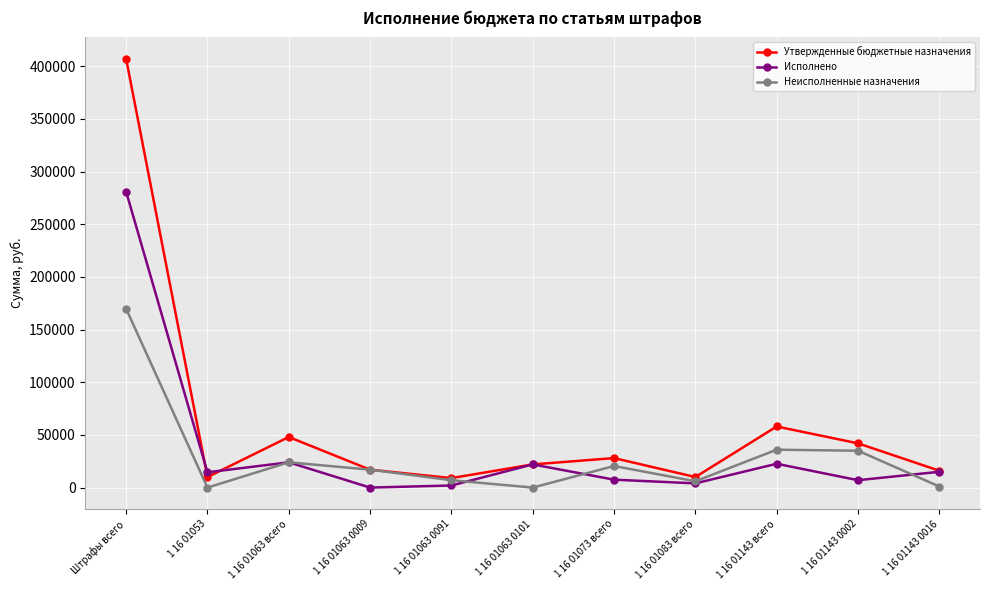

List the series in order of their peak value, lowest first.

Неисполненные назначения, Исполнено, Утвержденные бюджетные назначения